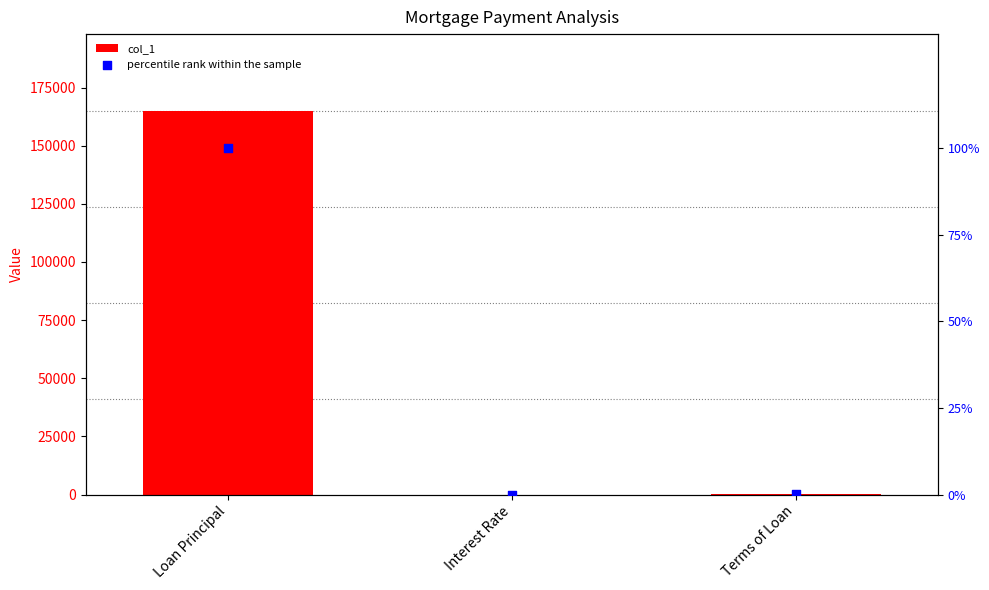

Which series has the widest spread of Y values?

col_1